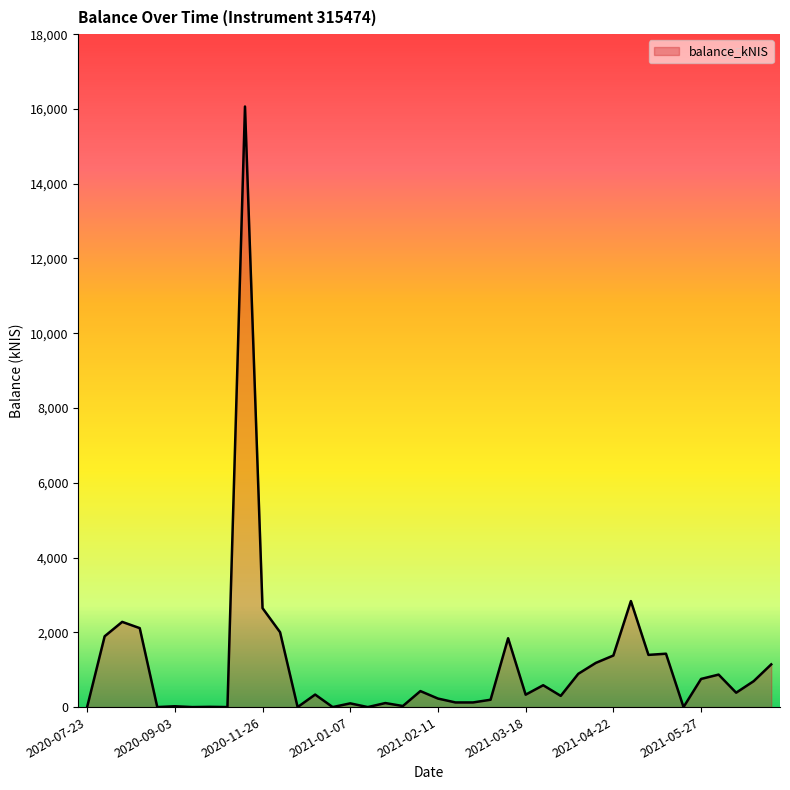

What is the greatest value displayed?

16065.0